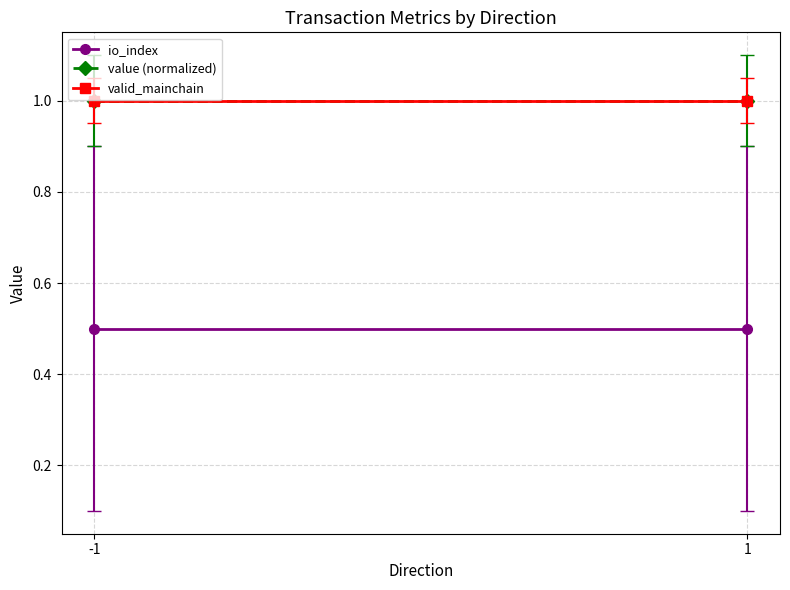

What is the sum of all value (normalized) values?

2.0